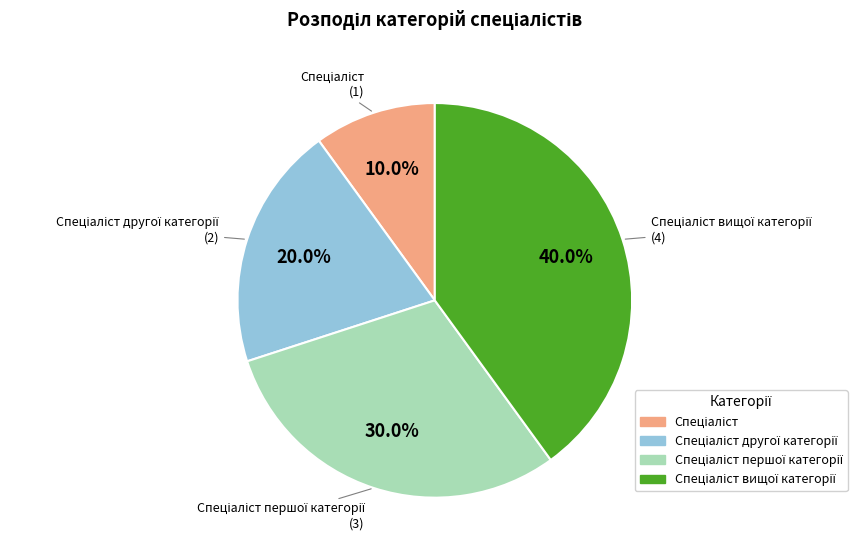

To the nearest percent, what is the average slice percentage?

25%